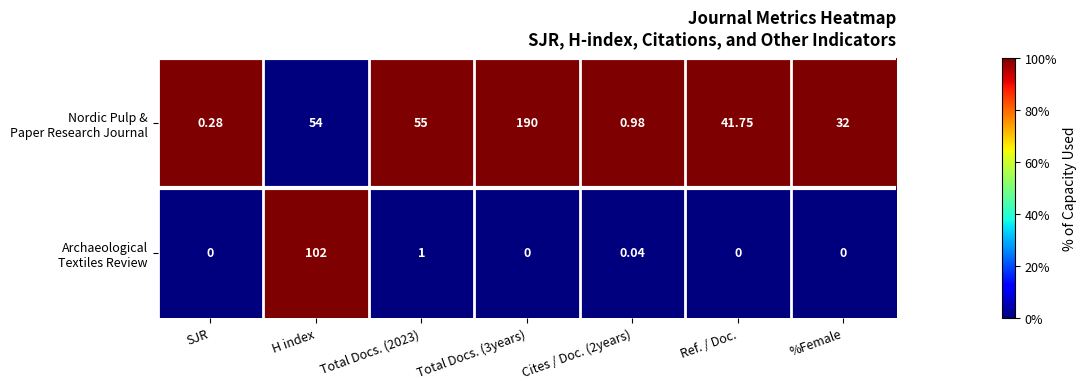

At which category is the sum across all series the highest?

Total Docs. (3years)